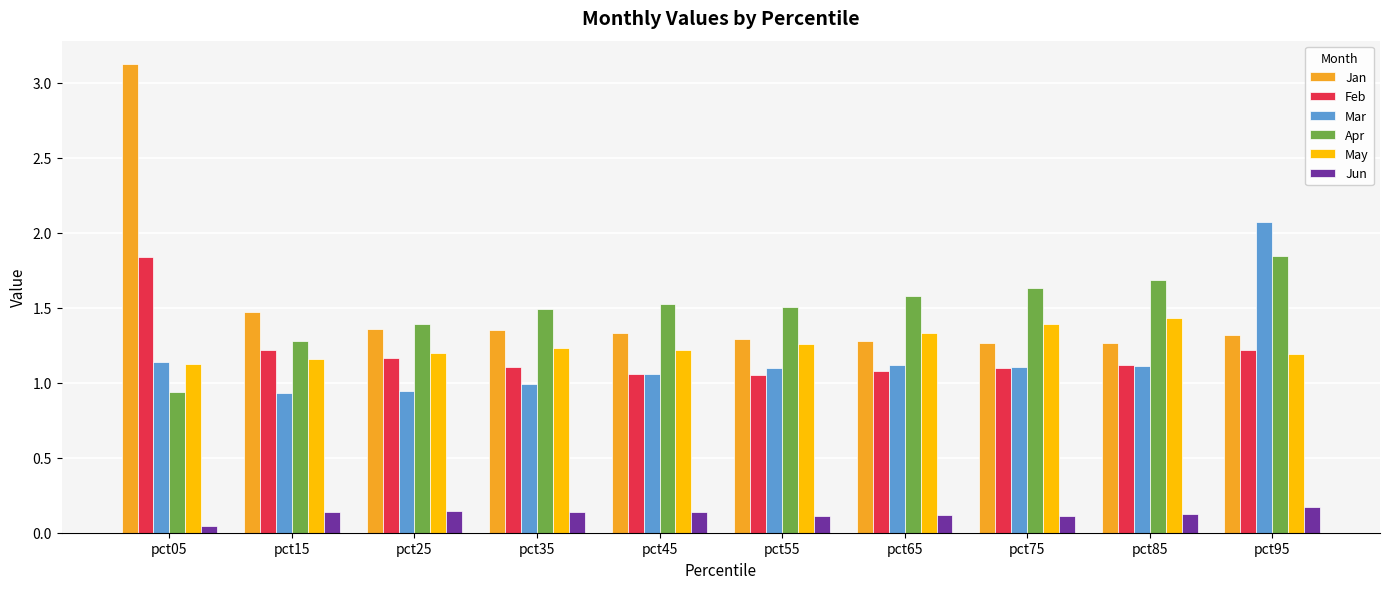

Which category has the highest value in the Apr series?

pct95